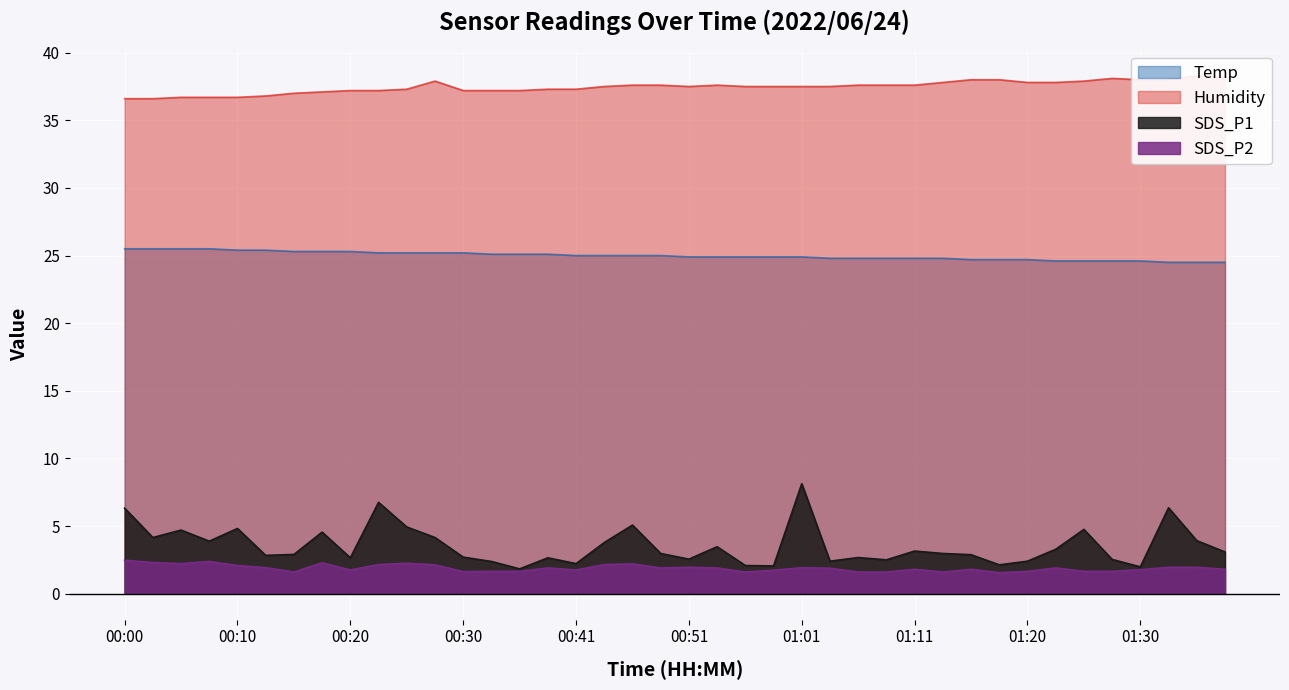

What is the difference between the maximum and second lowest values in the SDS_P2 series?

0.9